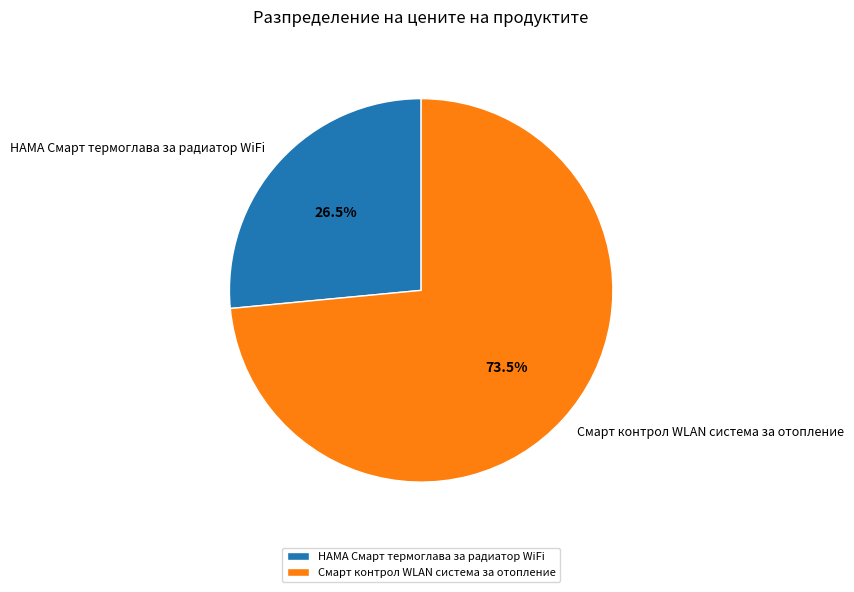

The Смарт контрол WLAN система за отопление slice represents 86% of the pie. True or false?

False